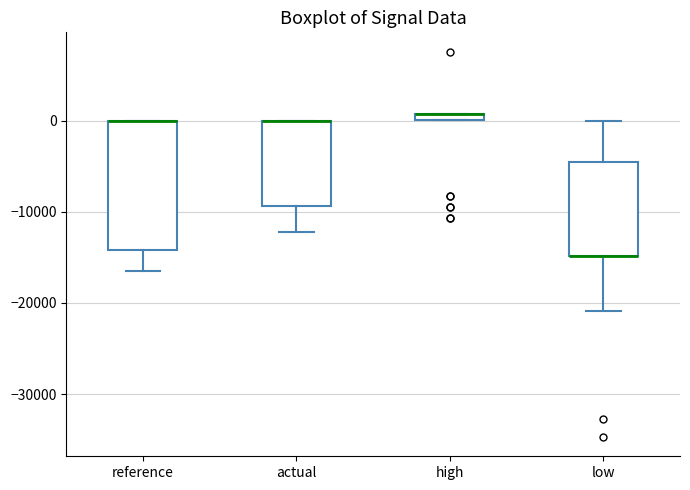

Where is the lower edge of the box for high on the y-axis? The values are not printed on the chart, so give them approximately, as read against the axis.

0